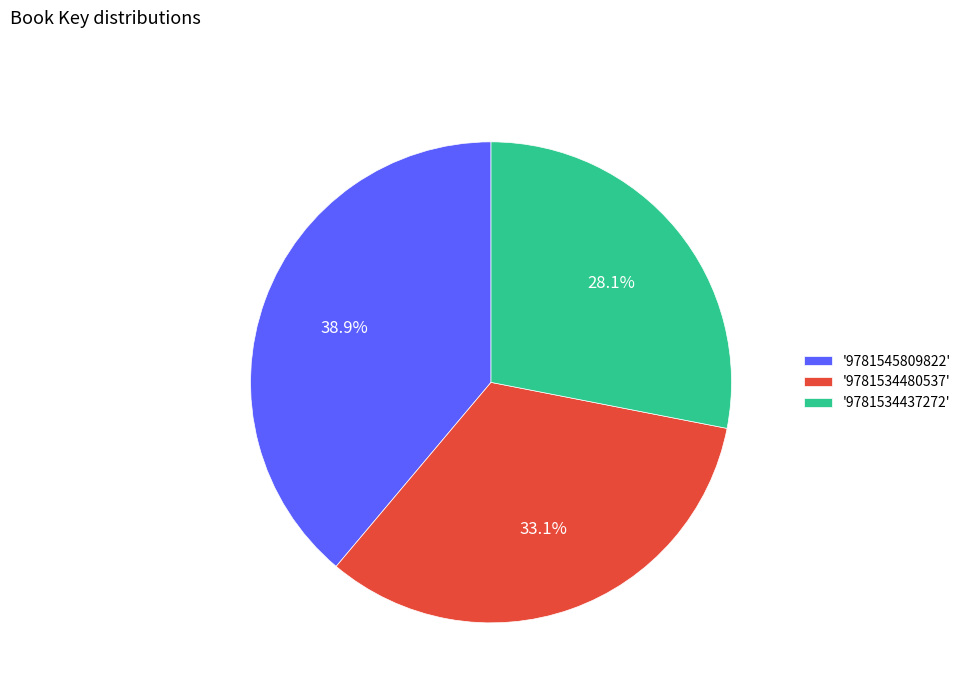

Approximately how many times larger is the value at '9781534437272' compared to '9781534480537'?

0.8